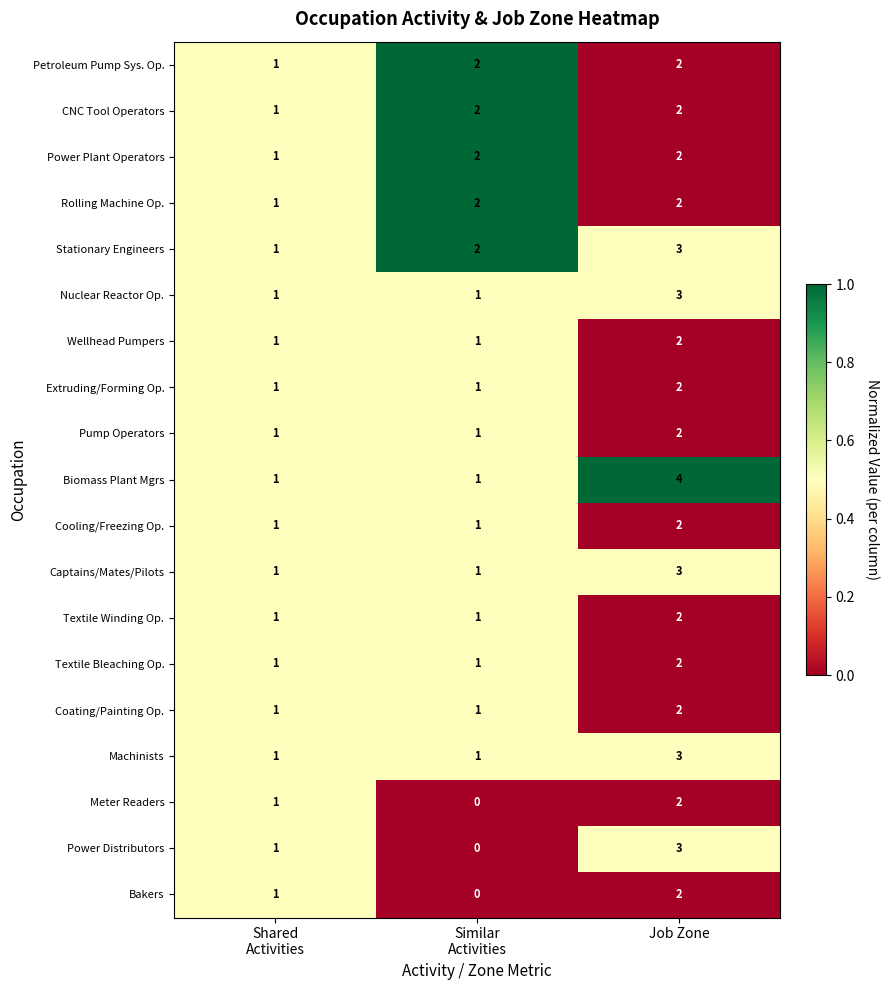

Is it true that Pump Operators equals 3 at Job Zone?

False